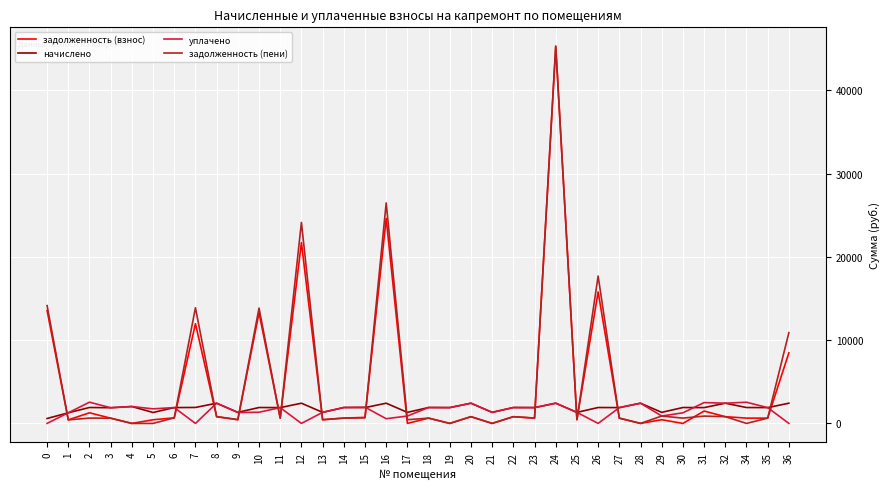

What is the greatest value displayed?

45287.9